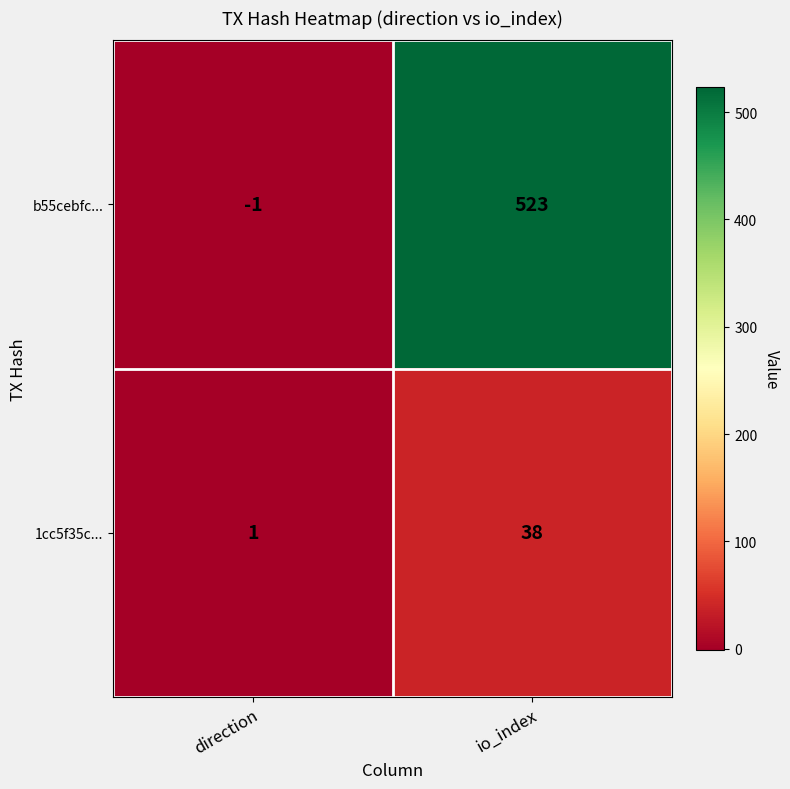

What is the average value of the b55cebfc... series?

261